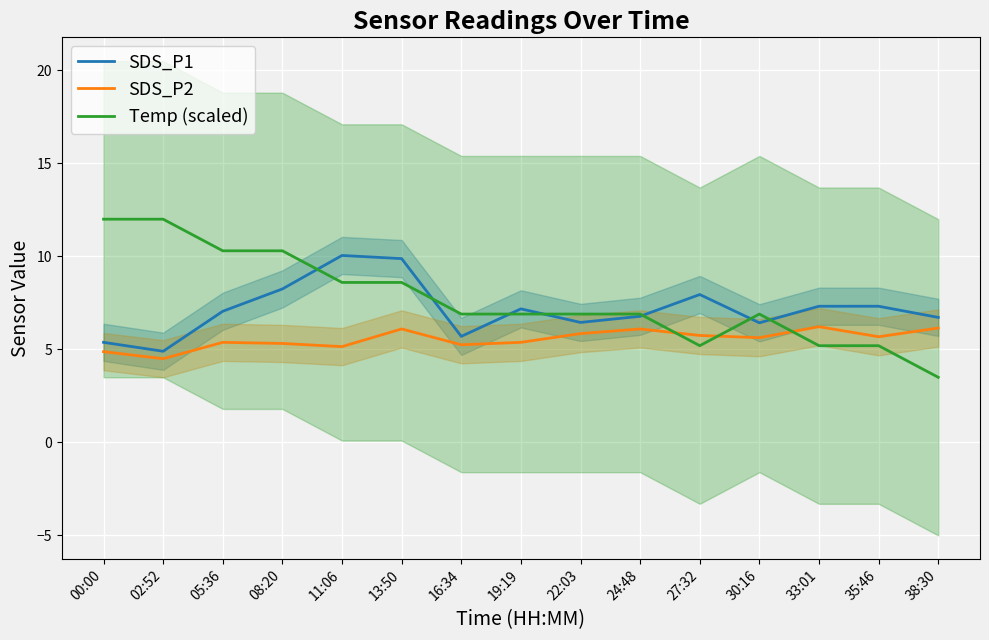

Reading left to right, transcribe all the data shown in this chart.

SDS_P1: 5.4	4.9	7.0	8.2	10.1	9.9	5.7	7.2	6.5	6.8	8.0	6.4	7.3	7.3	6.7
SDS_P2: 4.9	4.5	5.4	5.3	5.2	6.1	5.2	5.4	5.8	6.1	5.8	5.6	6.2	5.7	6.2
Temp (scaled): 12.0	12.0	10.3	10.3	8.6	8.6	6.9	6.9	6.9	6.9	5.2	6.9	5.2	5.2	3.5